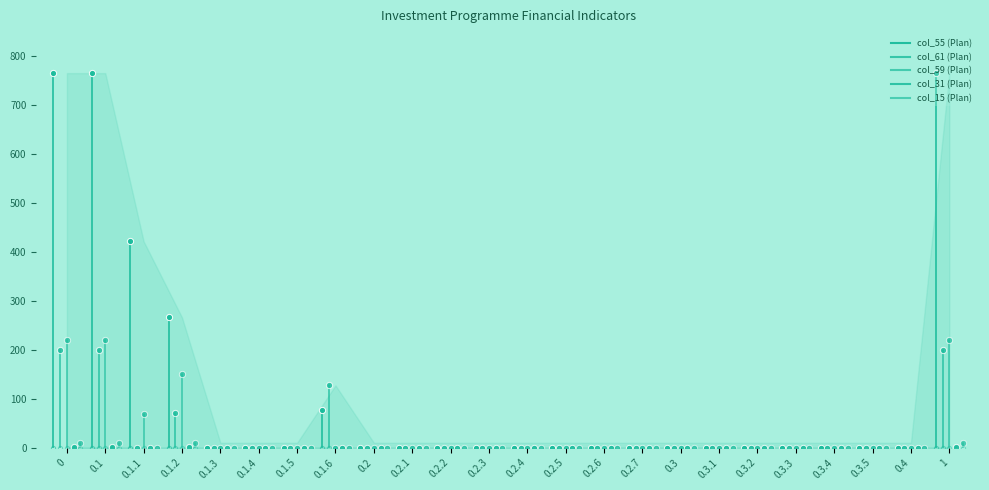

True or false: col_59 (Plan) and col_31 (Plan) intersect in this chart.

False